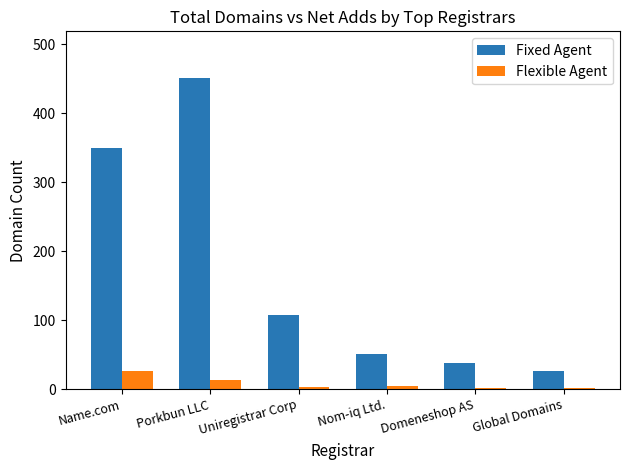

The value of Flexible Agent at Name.com is 26. True or false?

True